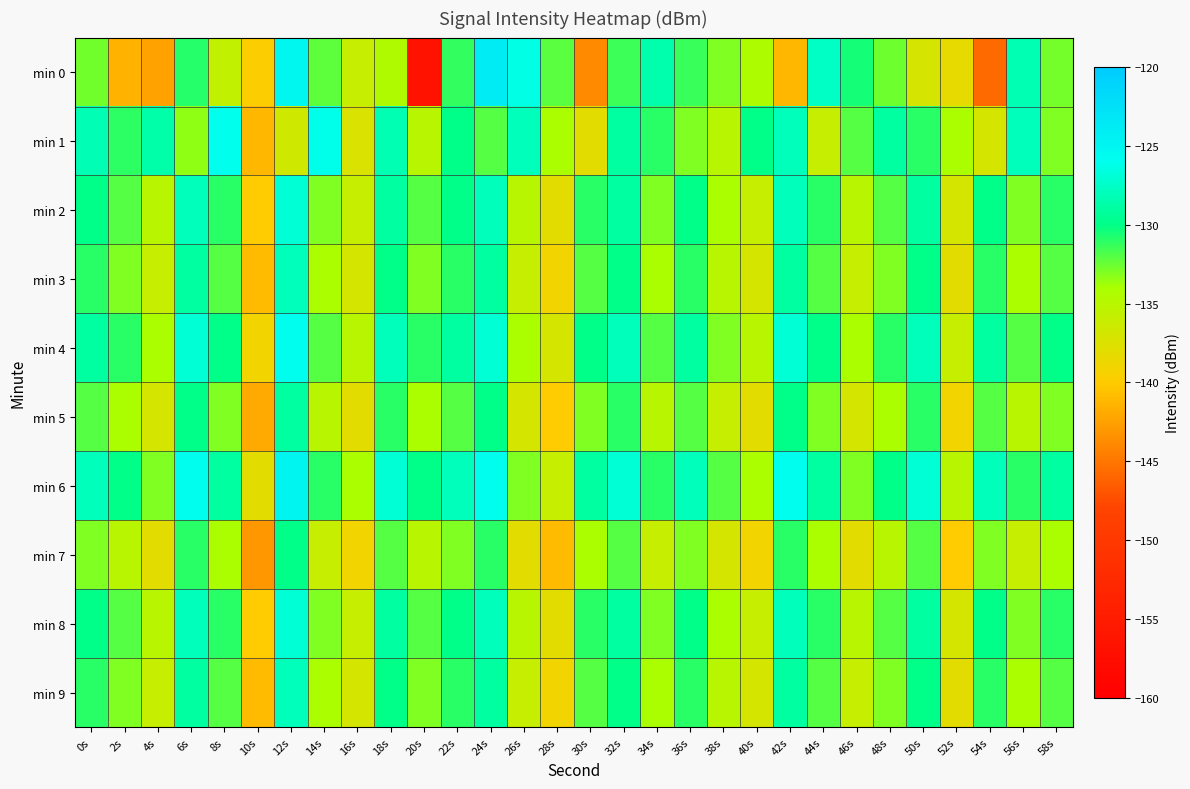

Which category has the lowest value across all series?

20s